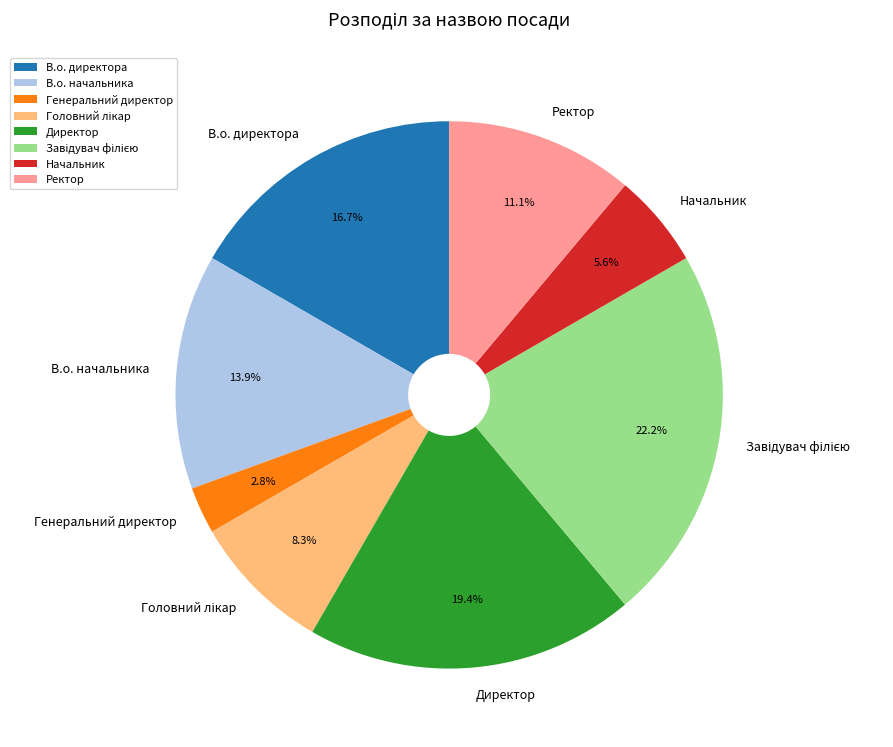

What is the total percentage of Генеральний директор and Ректор?

13.9%